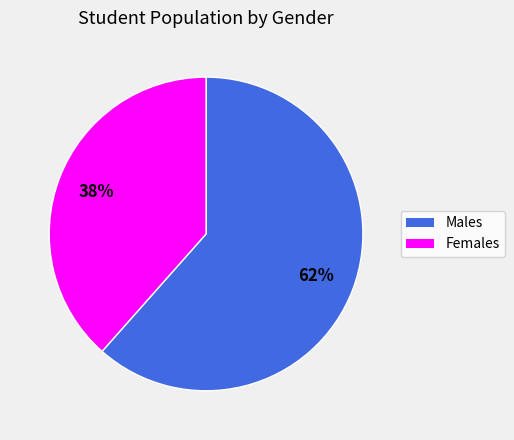

How many slices are in this pie chart?

2